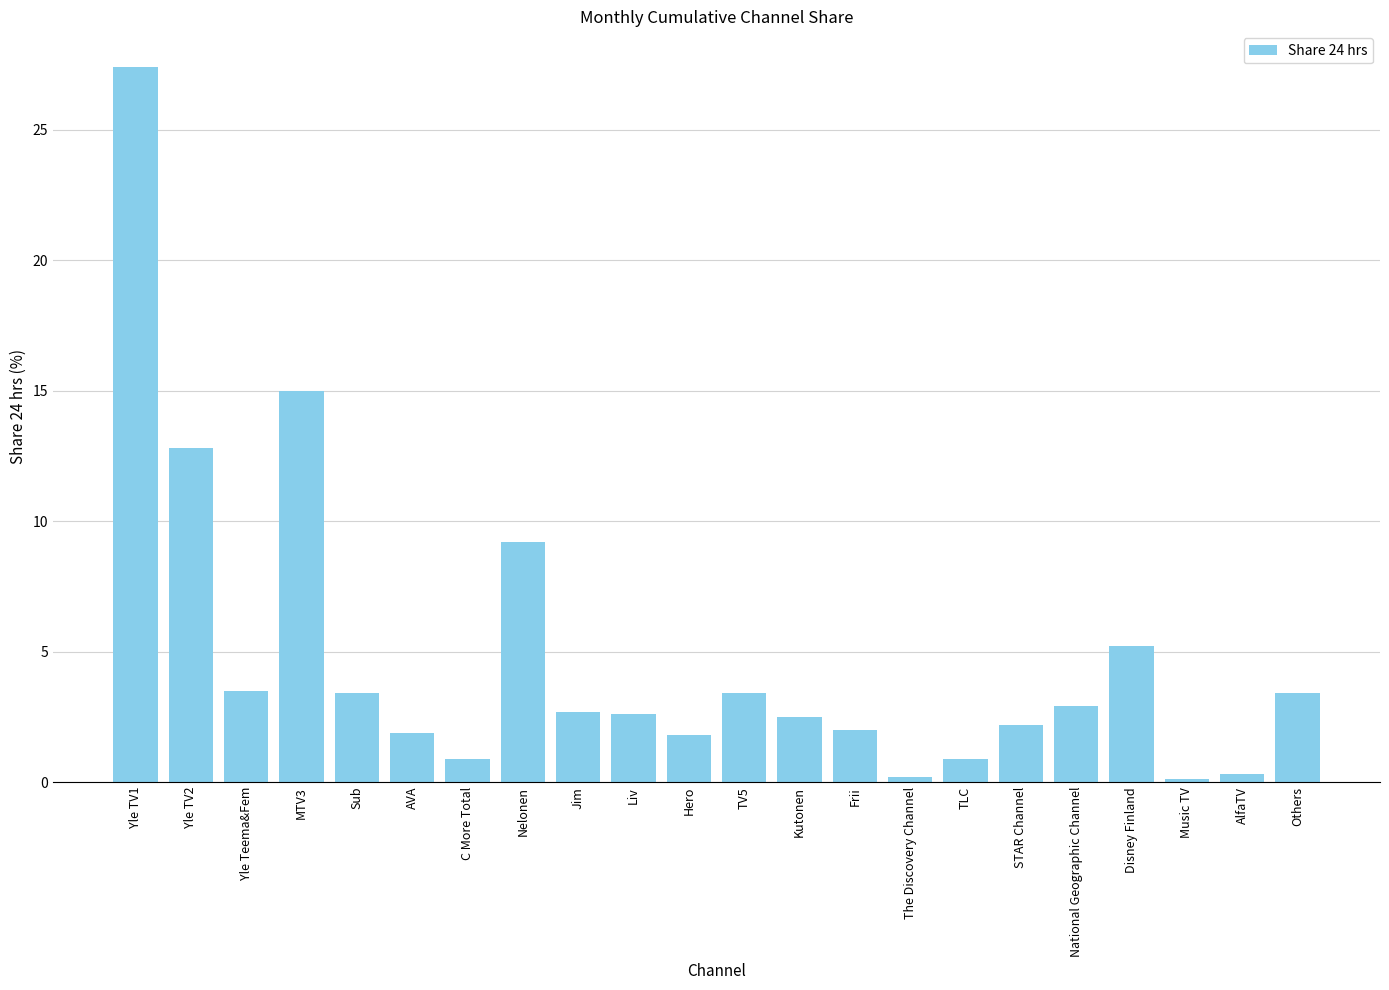

Which has a higher value, AVA or Liv?

Liv